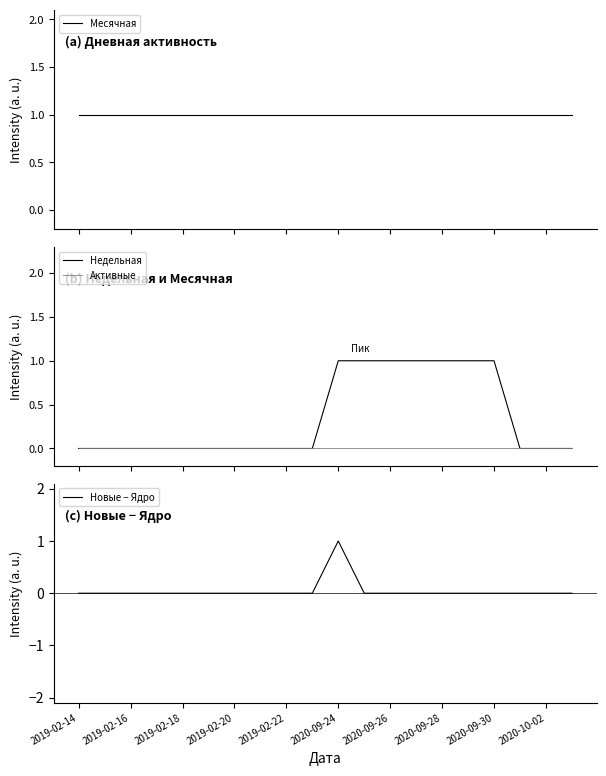

The Новые − Ядро series shows 1 at 2020-09-24. True or false?

True